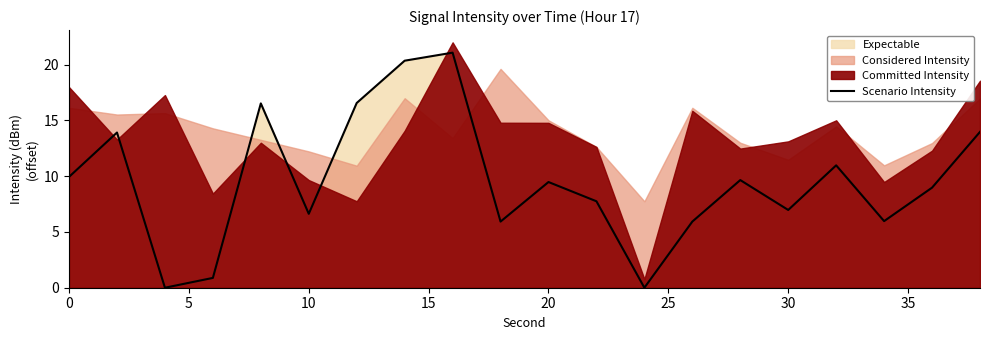

How many categories are shown in the chart?

20